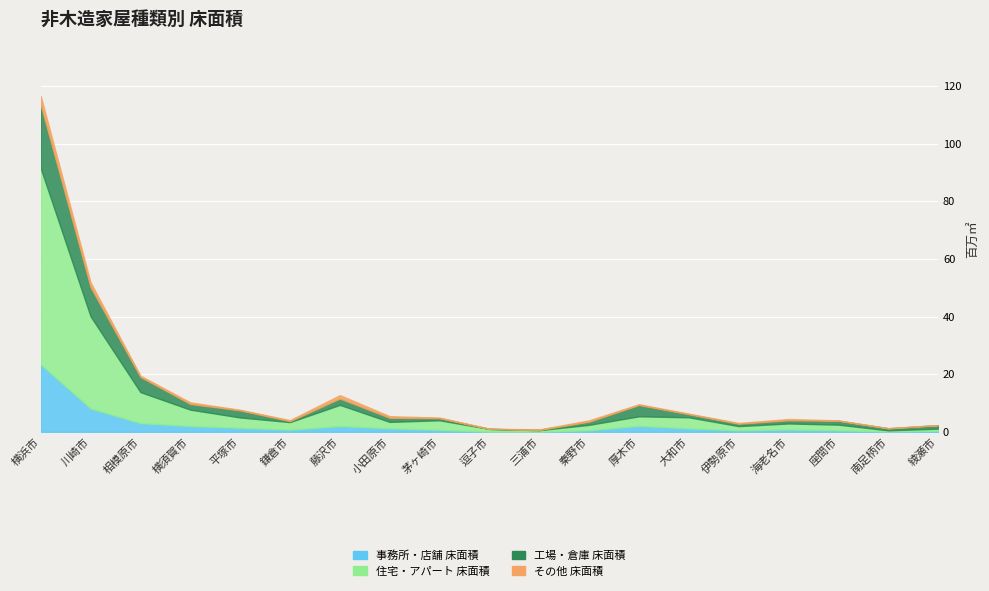

Which category has the highest value in the 事務所・店舗 床面積 series?

横浜市